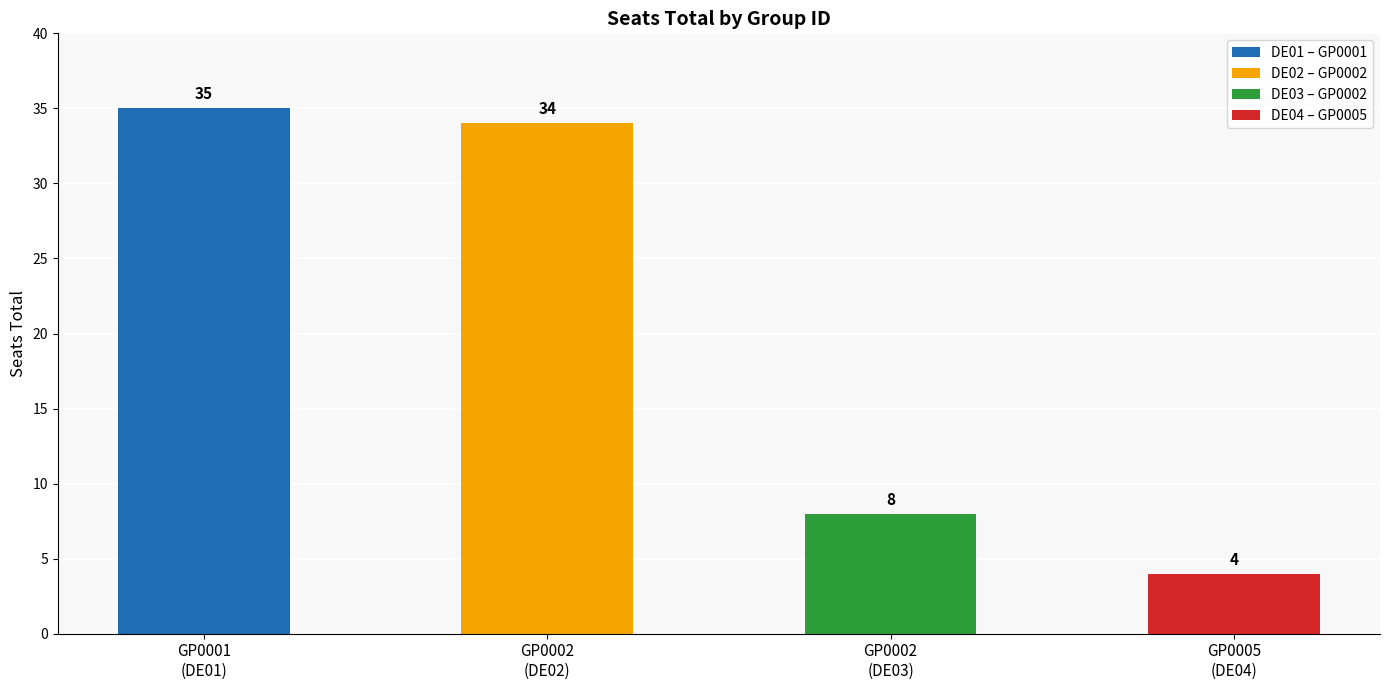

At which label is the value closest to 19?

GP0002
(DE03)